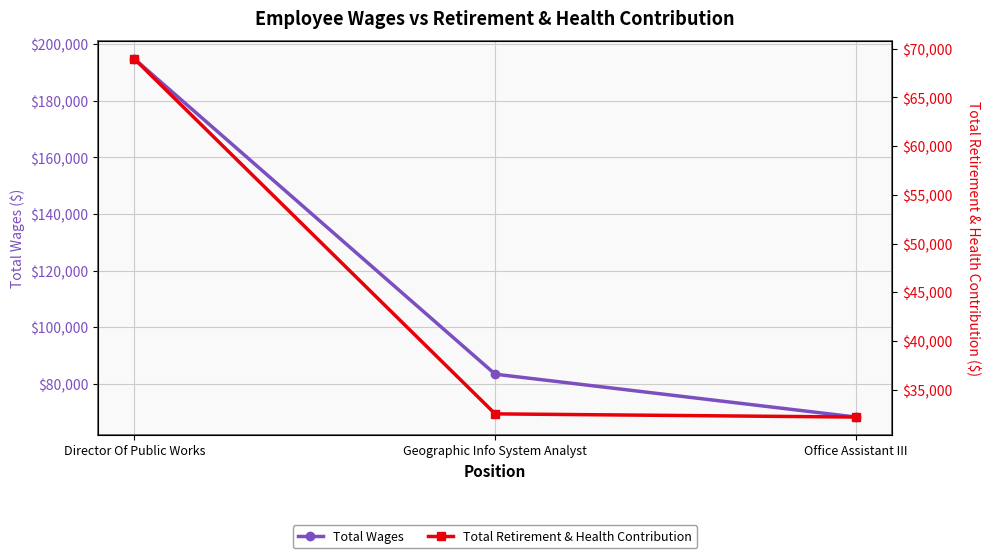

Rank the series by their maximum value, from lowest to highest.

Total Retirement & Health Contribution, Total Wages